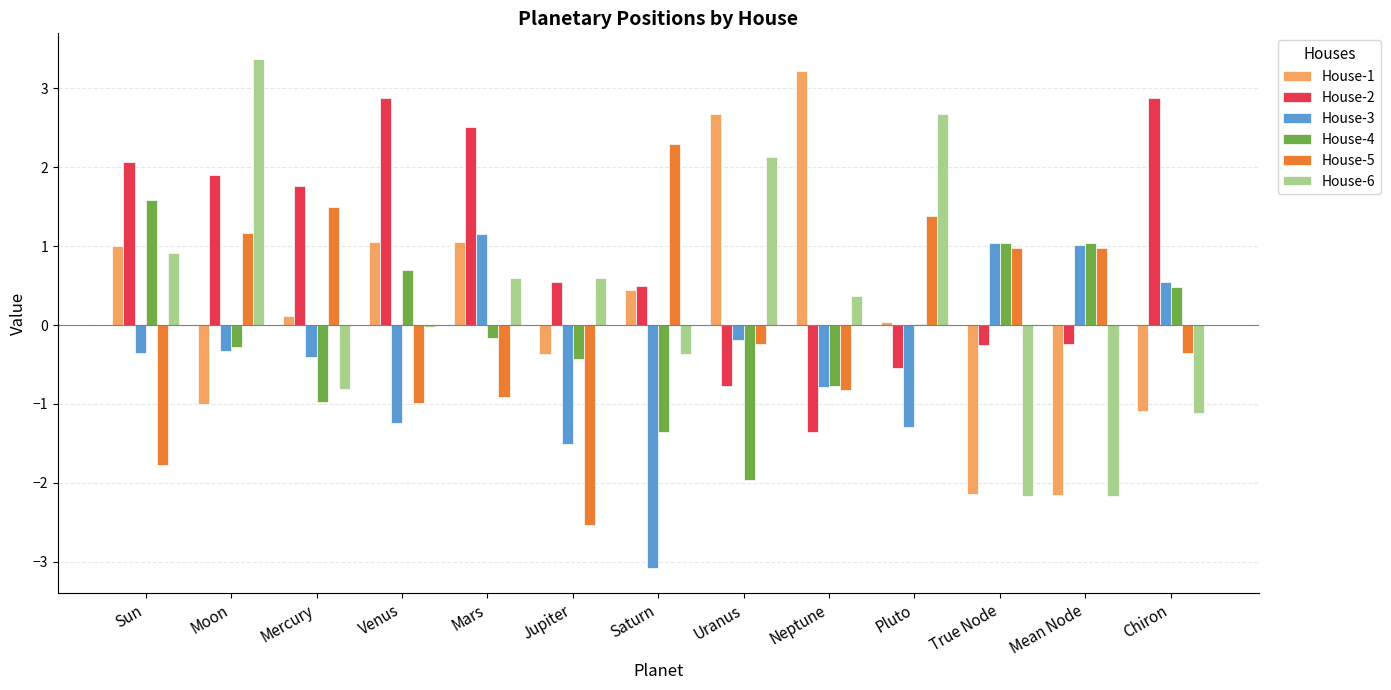

Are the bars horizontal?

No